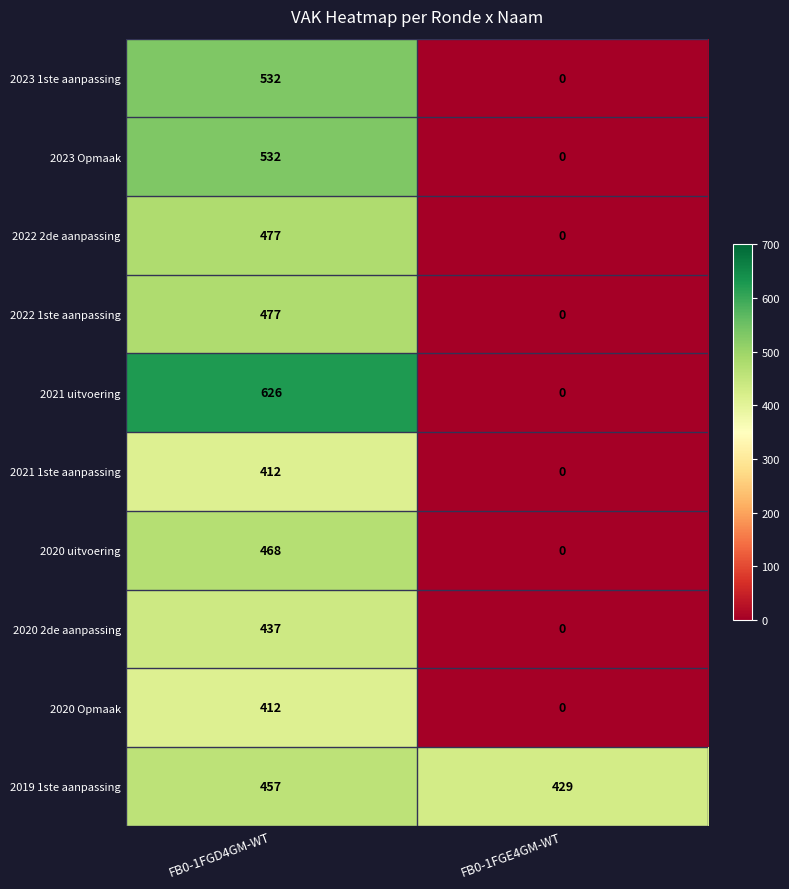

Which label corresponds to the smallest value in the chart?

FB0-1FGE4GM-WT